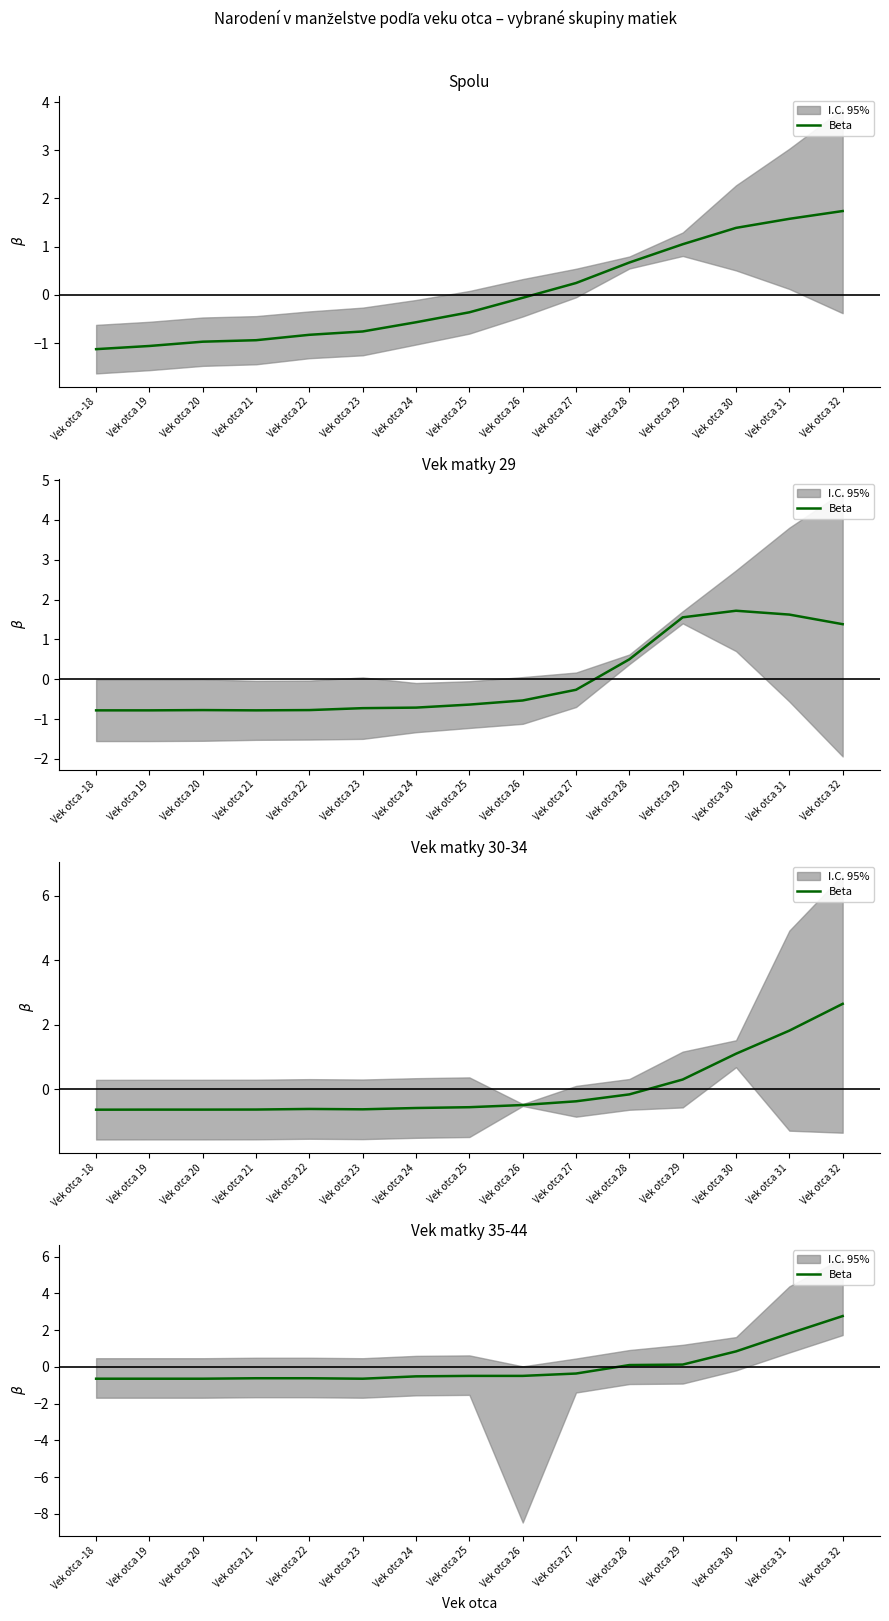

What is the change in value from Vek otca 23 to Vek otca 30?

+1.5